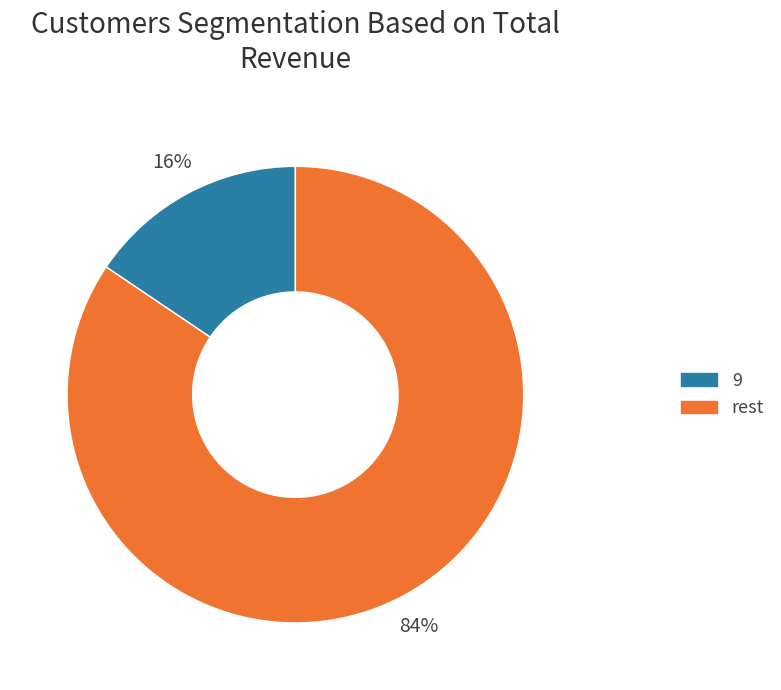

Between 9 and rest, which is larger?

rest